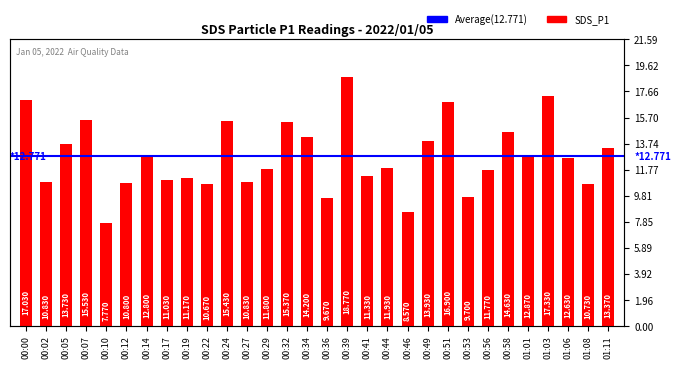

At which category does the chart reach its peak across all series?

00:39